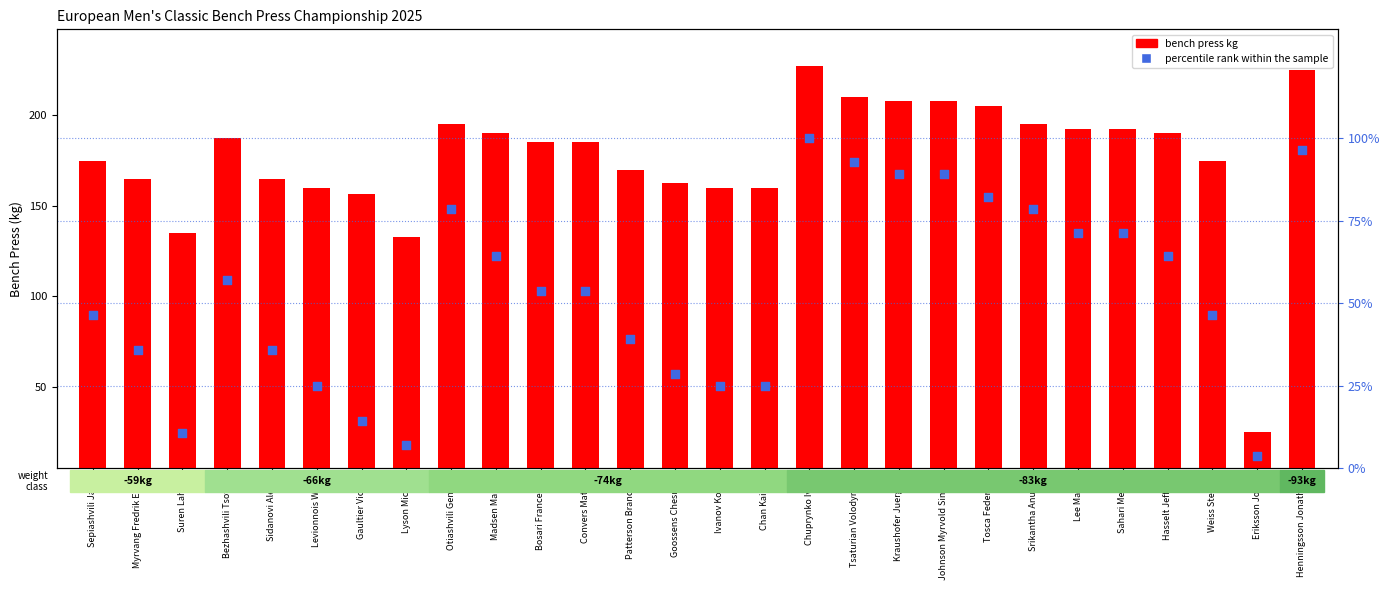

Which series has the largest total across all categories?

bench press kg